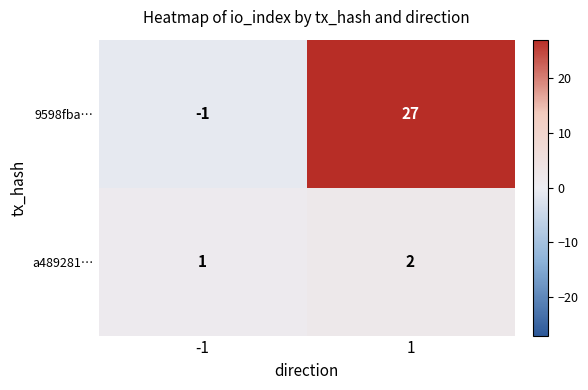

Reading left to right, what are all the values shown in this chart?

9598fba…: -1=-1	1=27
a489281…: -1=1	1=2